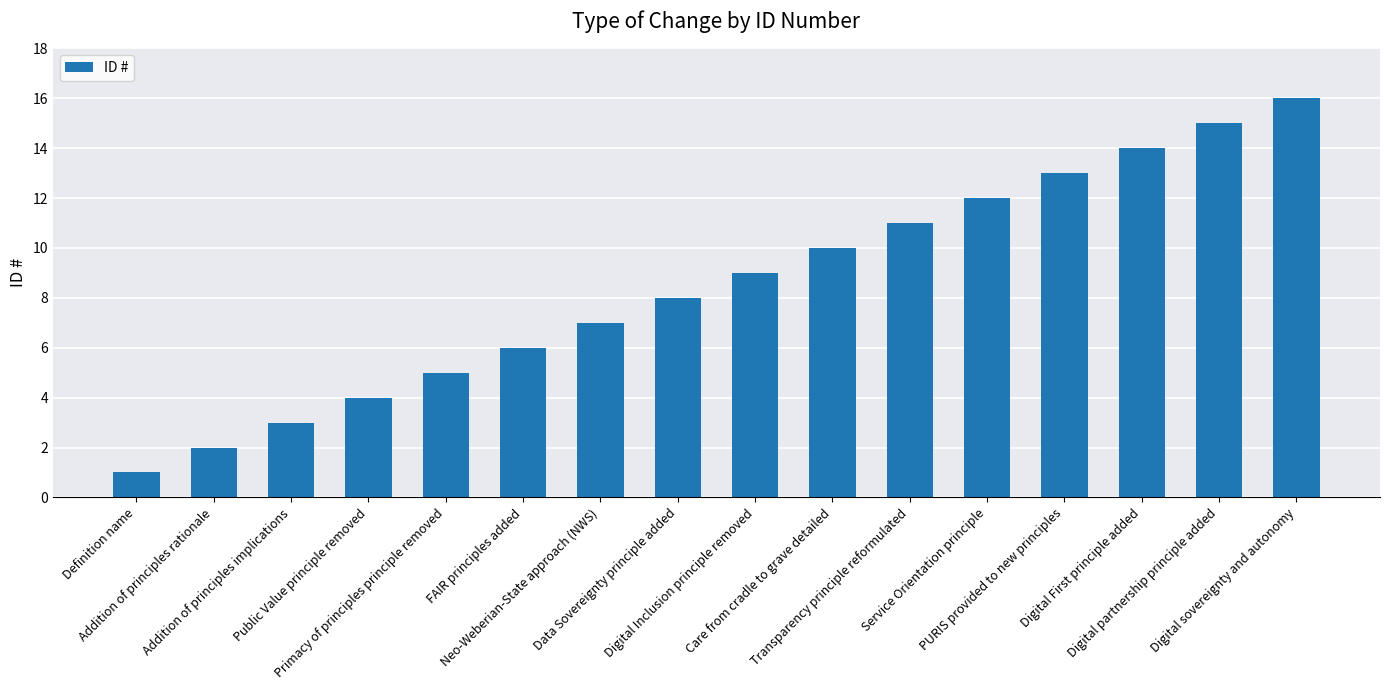

List the labels in order of value, largest first.

Digital sovereignty and autonomy, Digital partnership principle added, Digital First principle added, PURIS provided to new principles, Service Orientation principle, Transparency principle reformulated, Care from cradle to grave detailed, Digital Inclusion principle removed, Data Sovereignty principle added, Neo-Weberian-State approach (NWS), FAIR principles added, Primacy of principles principle removed, Public Value principle removed, Addition of principles implications, Addition of principles rationale, Definition name